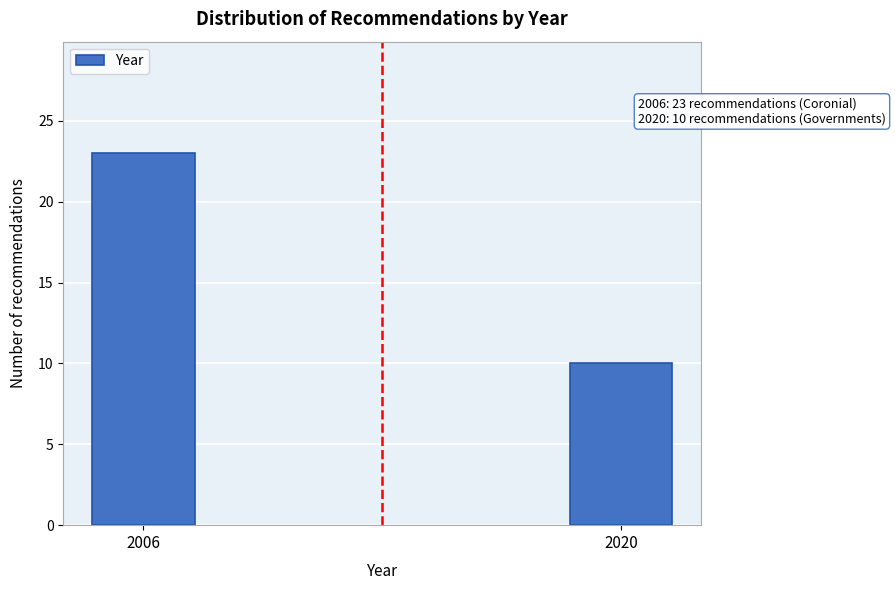

Reading left to right, transcribe all the data shown in this chart.

23	10